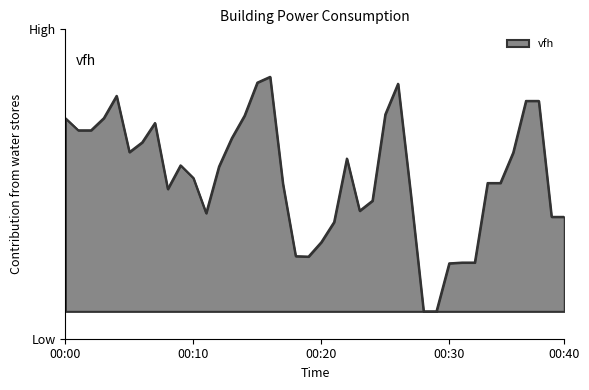

Is this an area chart (filled region under the line)?

Yes